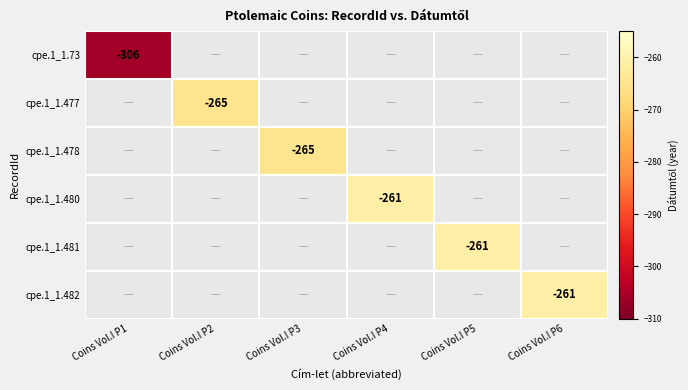

Count the number of categories in the chart.

6